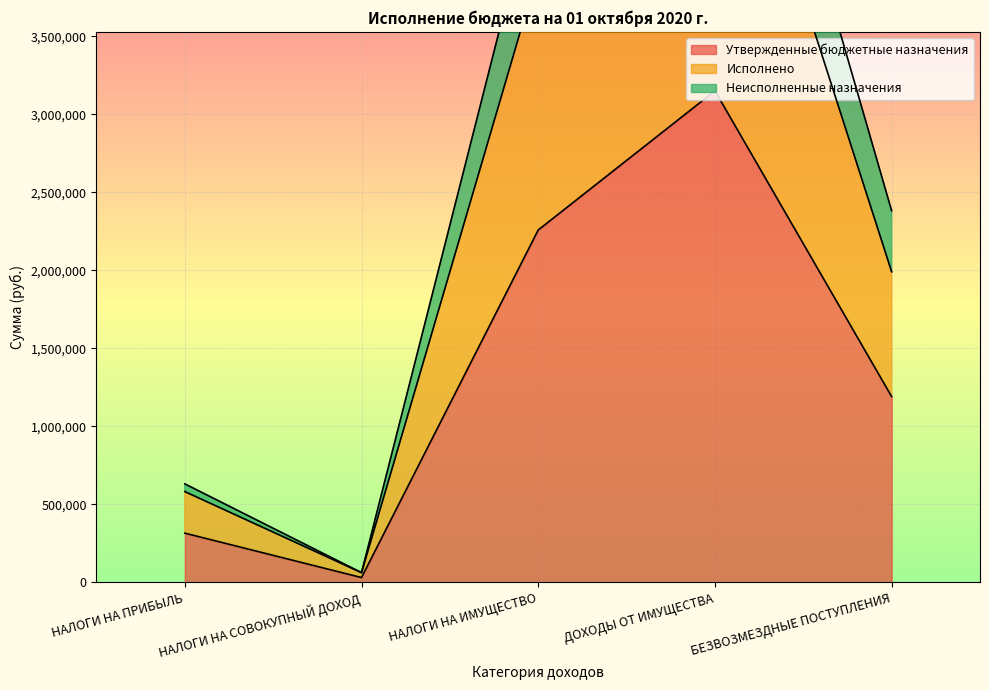

True or false: Утвержденные бюджетные назначения and Исполнено cross at least once.

False